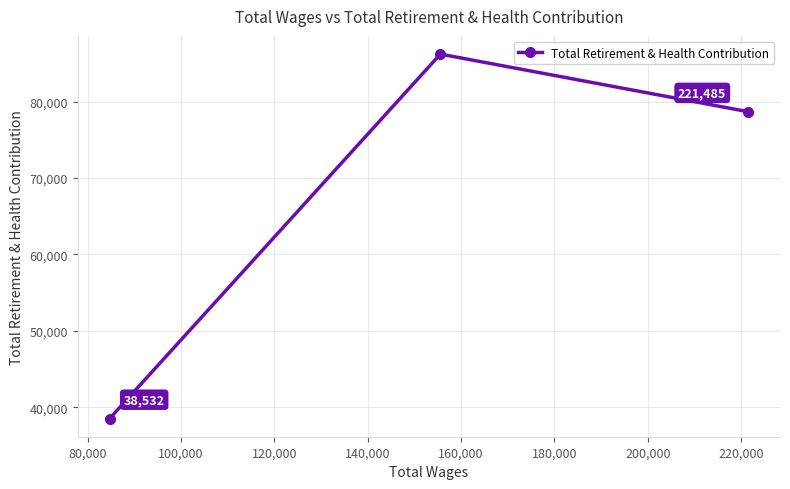

How many distinct data groups are displayed?

1